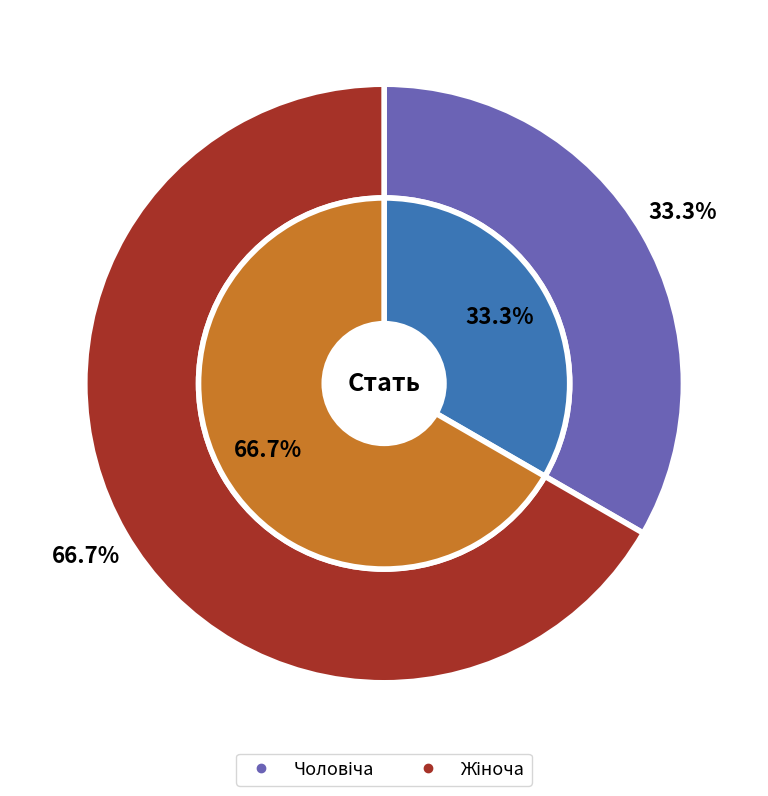

Which slice is the smallest?

Чоловіча